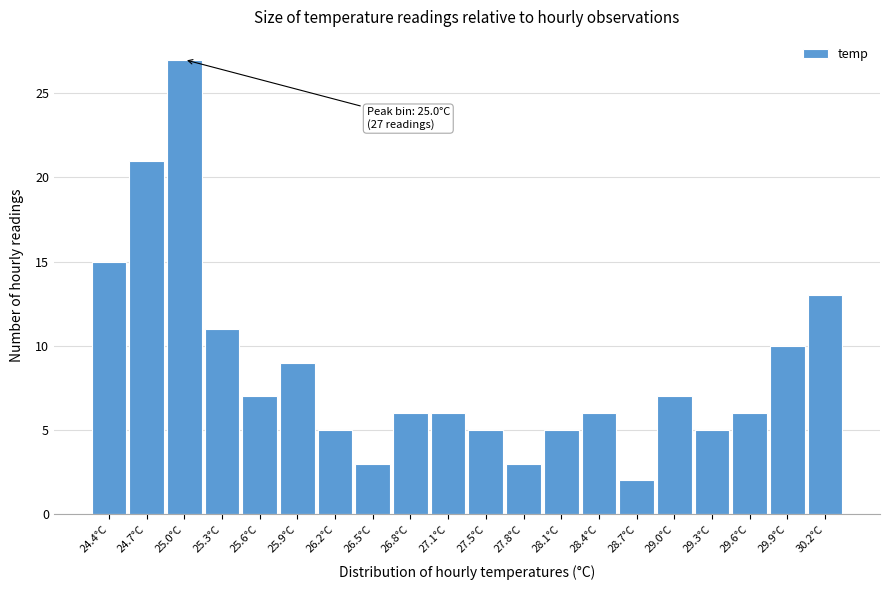

Over which range of the x-axis is the bar tallest?

24.82 to 25.13